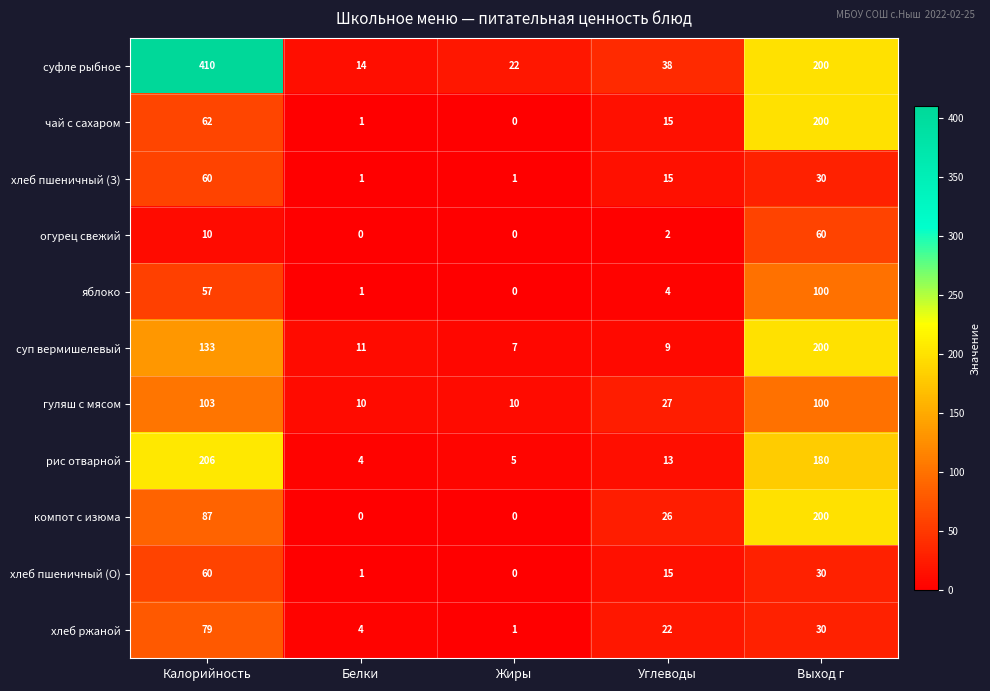

Is it true that яблоко equals 100 at Выход г?

True